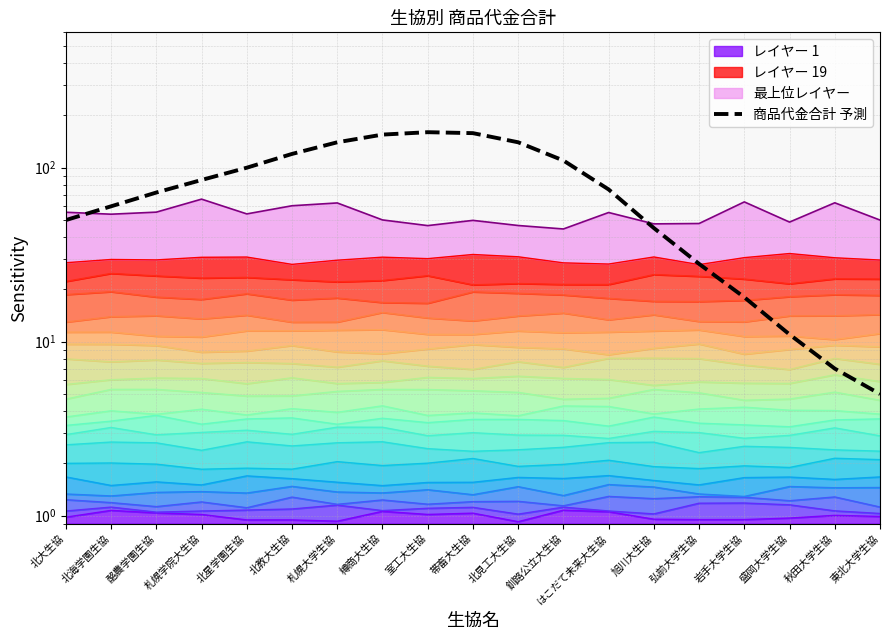

What position from the left is 帯畜大生協?

10